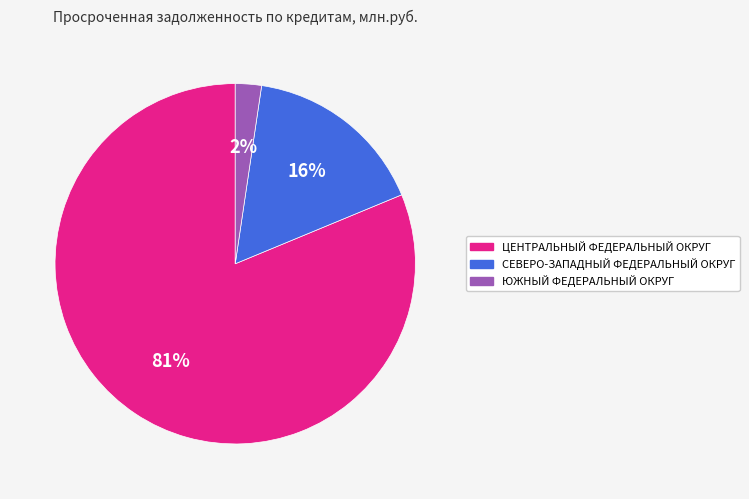

Which category has the smallest portion of the pie?

ЮЖНЫЙ ФЕДЕРАЛЬНЫЙ ОКРУГ